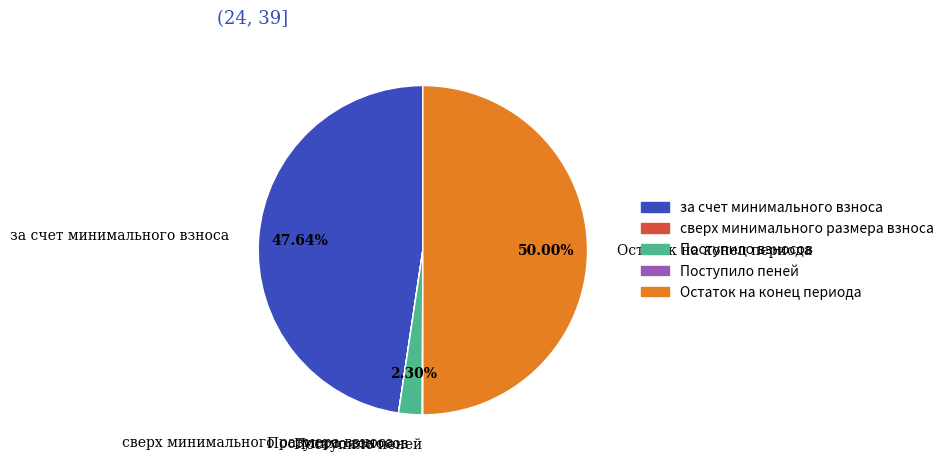

Is за счет минимального взноса the majority of the pie?

No